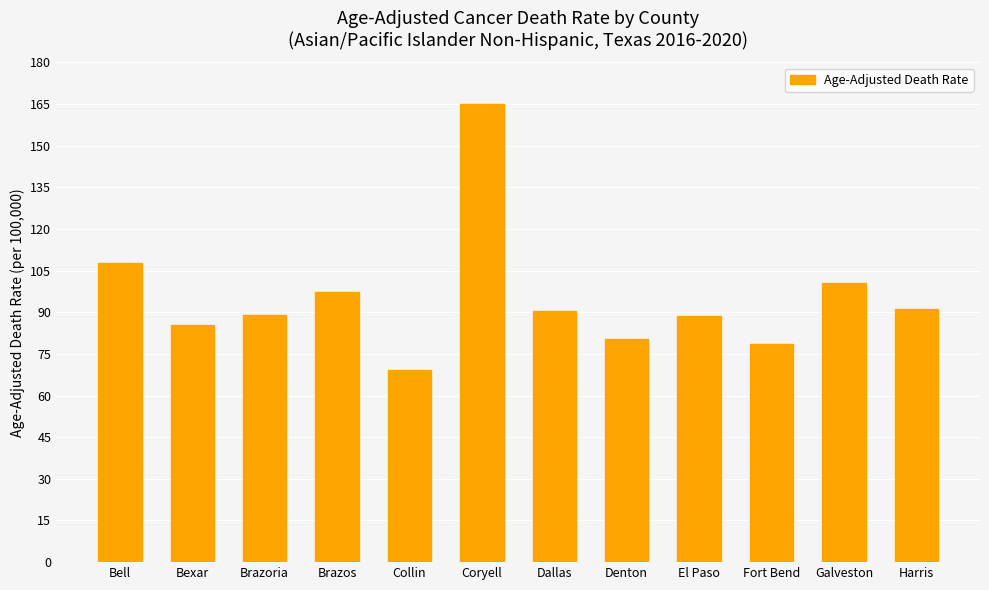

How many bars are there in total?

12